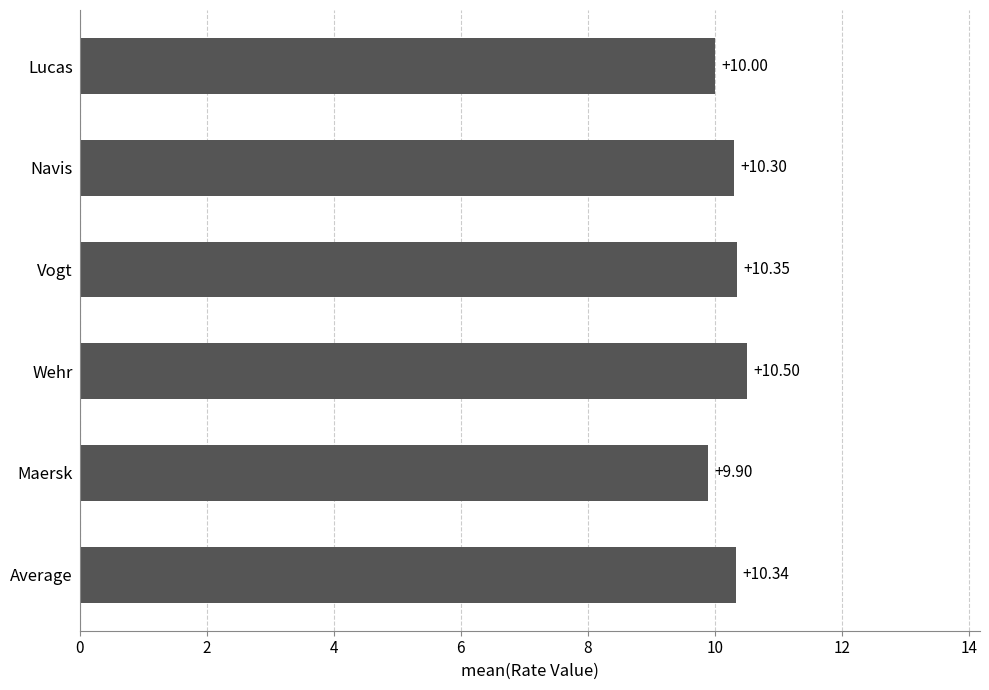

What is the sum of all values?

61.4